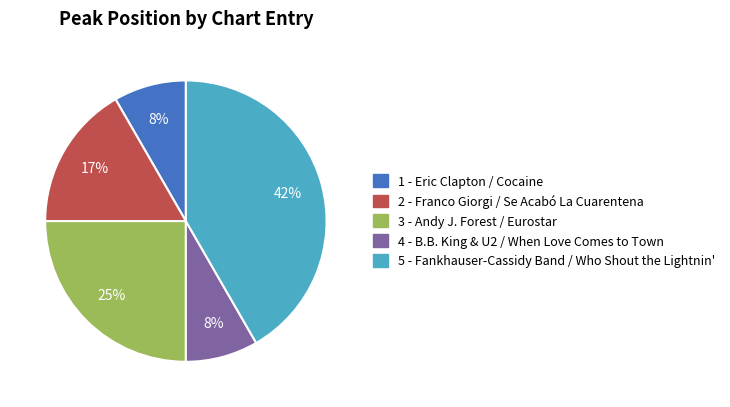

What is the largest slice in the pie chart?

5 - Fankhauser-Cassidy Band / Who Shout the Lightnin'